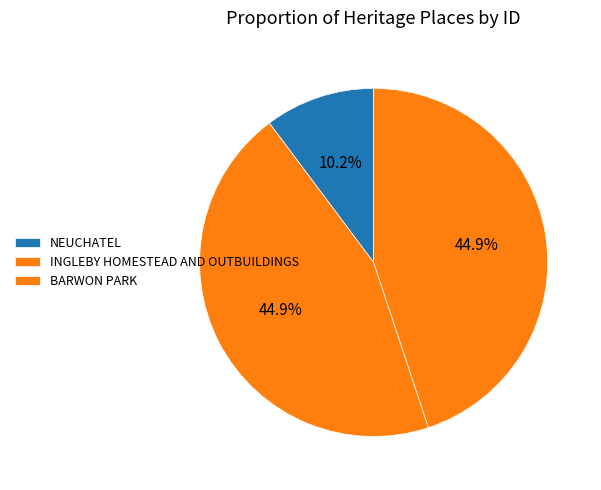

Is the sum of NEUCHATEL and INGLEBY HOMESTEAD AND OUTBUILDINGS greater than half?

Yes